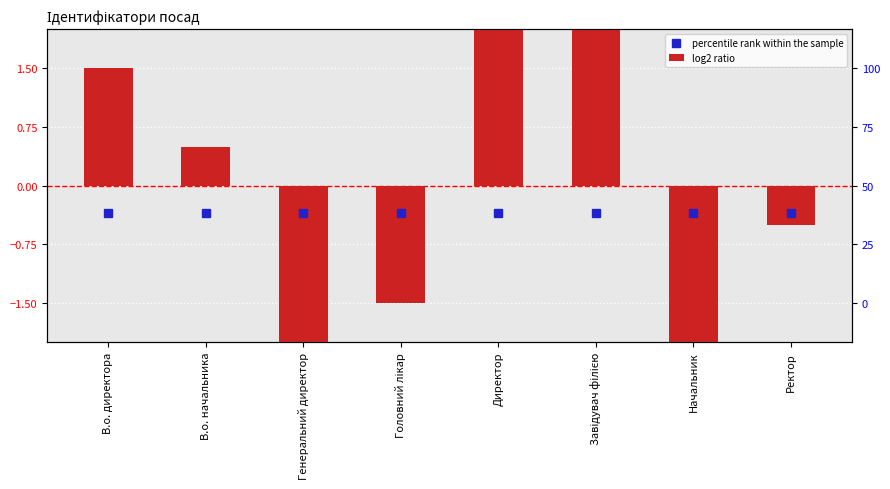

Reading left to right, list all the values displayed in this chart.

percentile rank within the sample: -0.3	-0.3	-0.3	-0.3	-0.3	-0.3	-0.3	-0.3
log2 ratio: 1.5	0.5	-3.5	-1.5	2.5	3.5	-2.5	-0.5